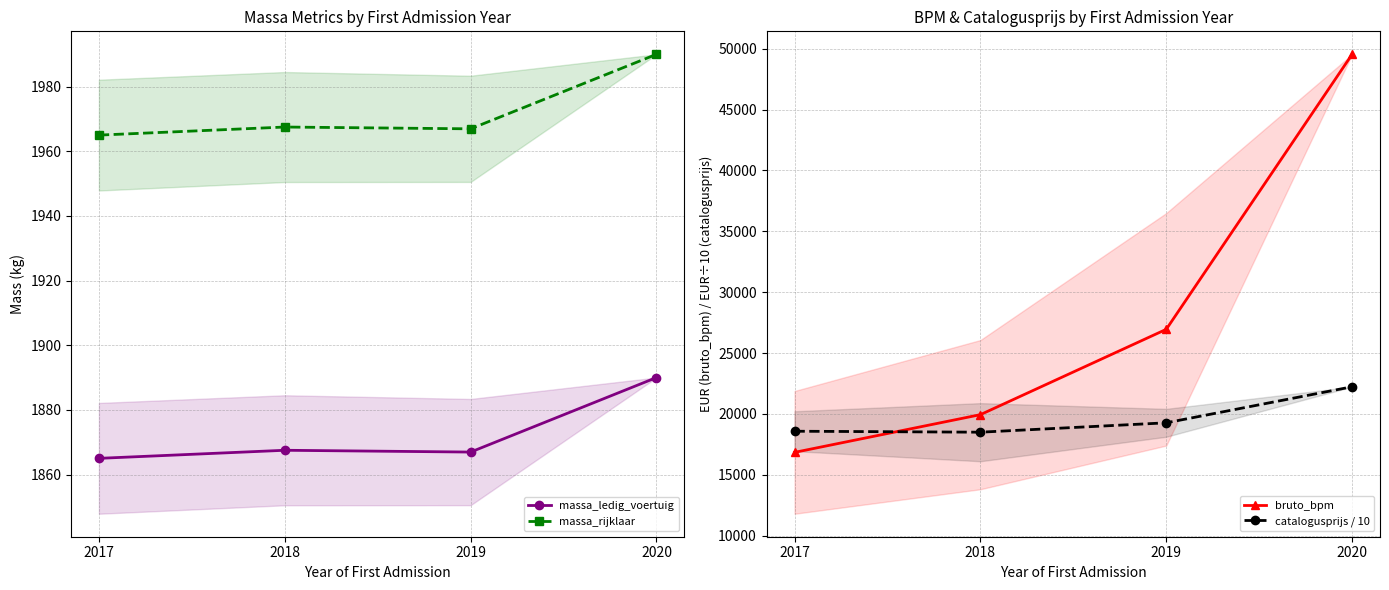

Reading right to left, list all the values displayed in this chart.

massa_ledig_voertuig: 1890.0	1866.9	1867.5	1865.0
massa_rijklaar: 1990.0	1966.9	1967.5	1965.0
bruto_bpm: 49542.0	26952.9	19943.4	16845.1
catalogusprijs / 10: 22234.8	19273.6	18503.0	18582.8